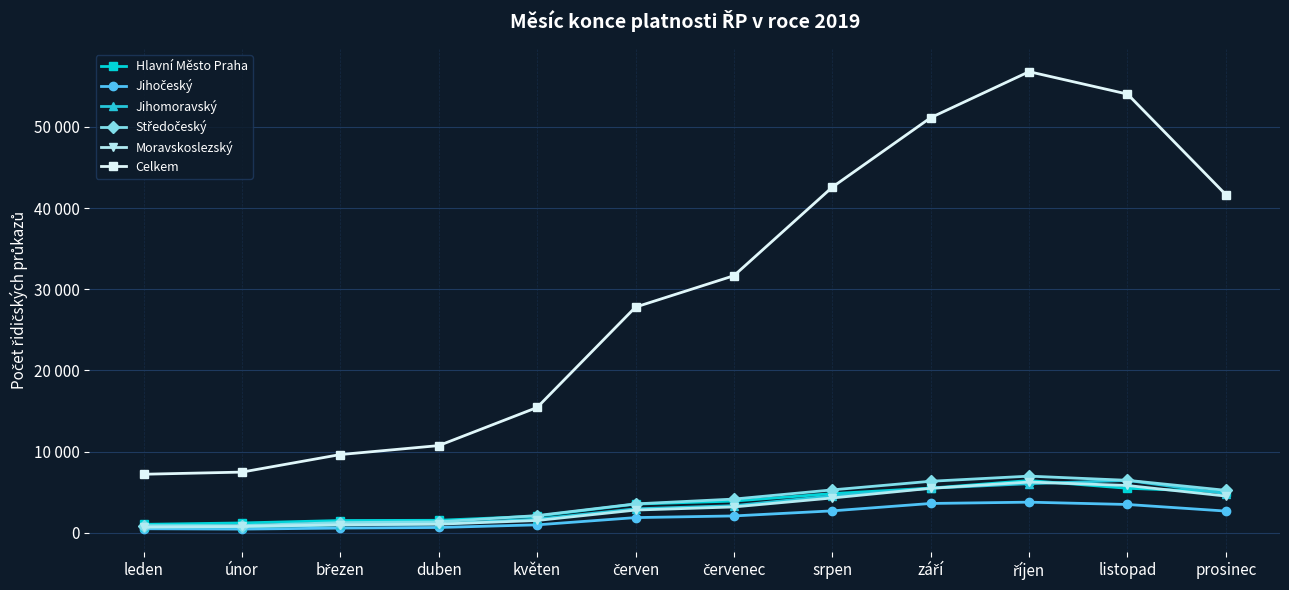

Which series has the widest spread of values?

Celkem